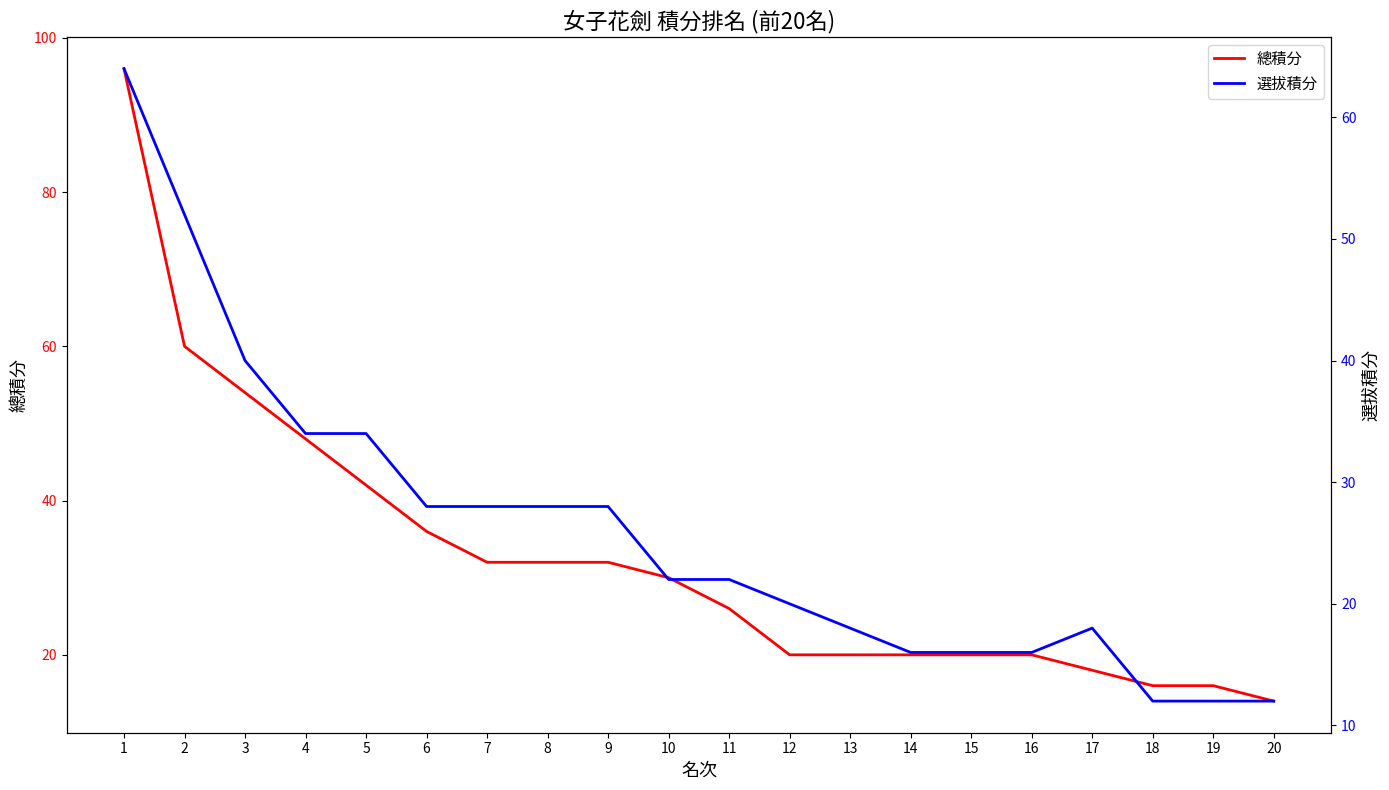

Rank the series by their average value, from lowest to highest.

選拔積分, 總積分